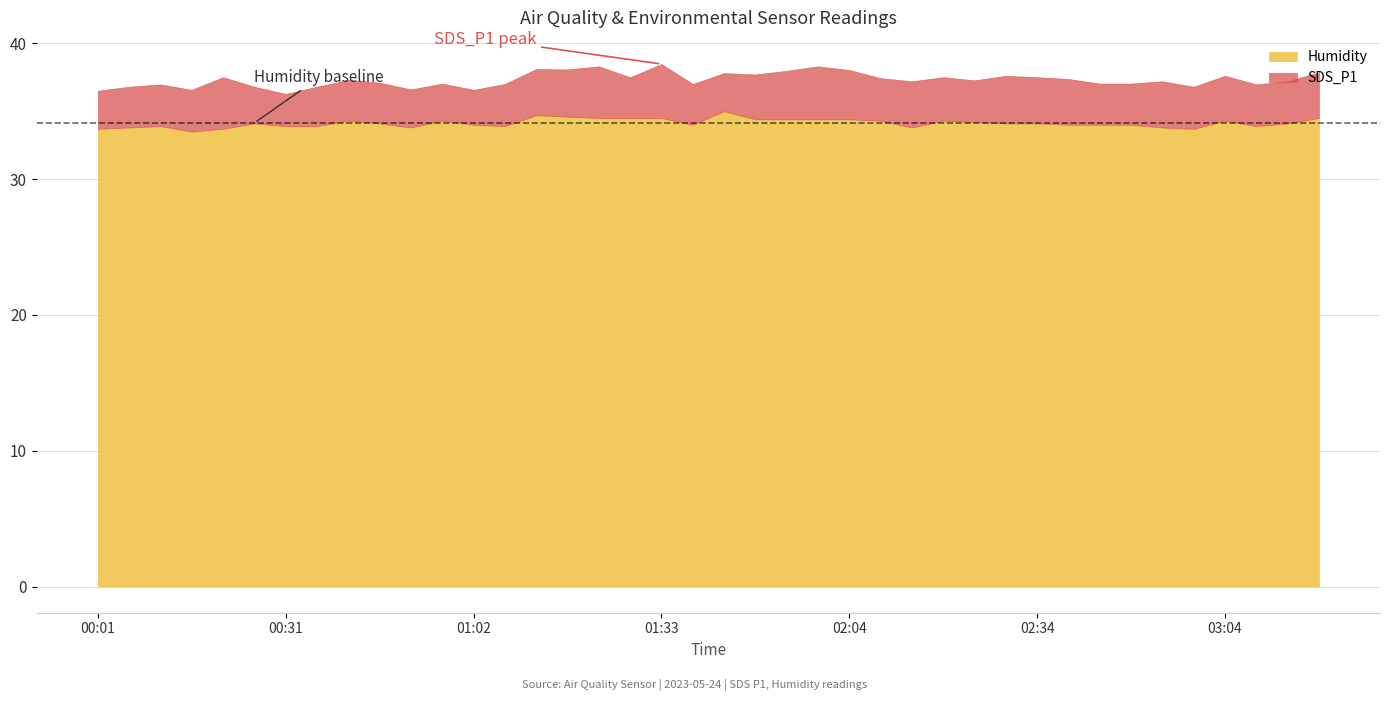

Where is the first local minimum for SDS_P1?

2023/05/24 00:31